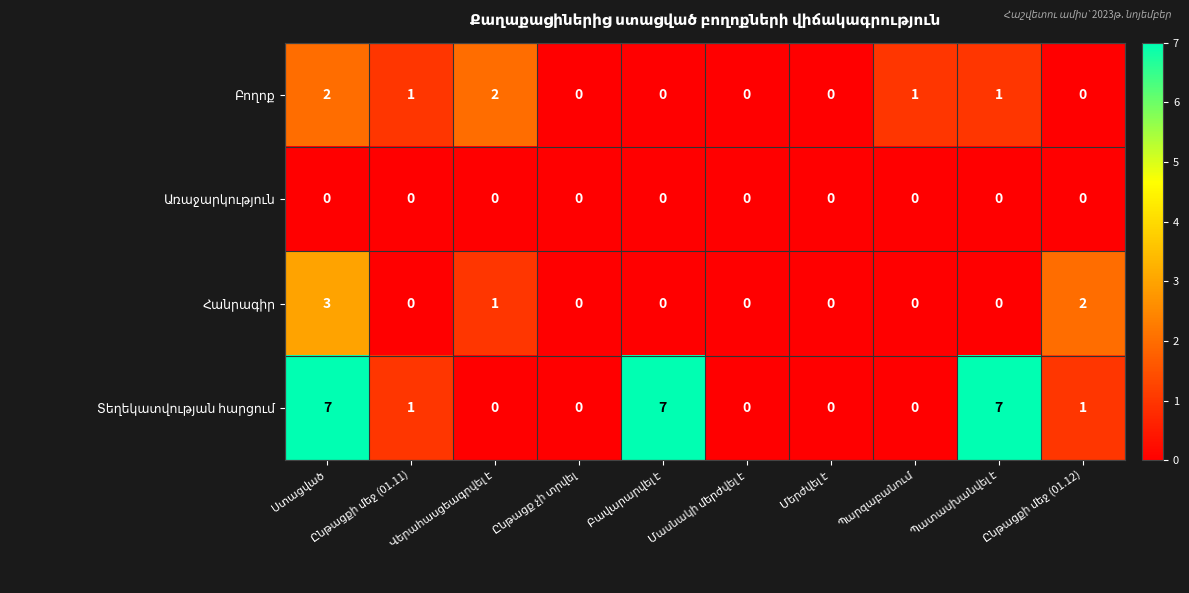

What is the maximum value shown in the chart?

7